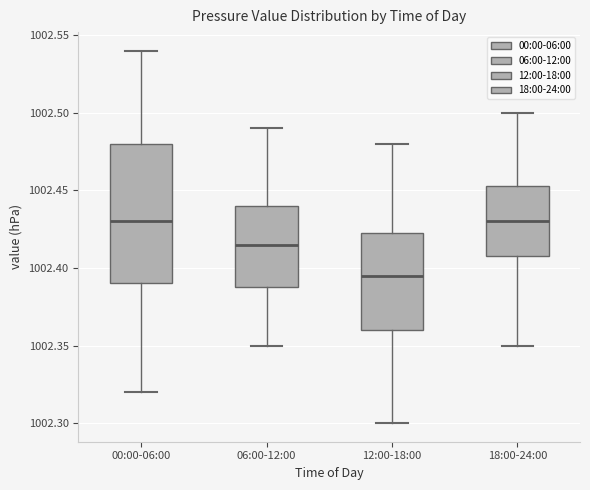

Which box's median line is the lowest?

12:00-18:00